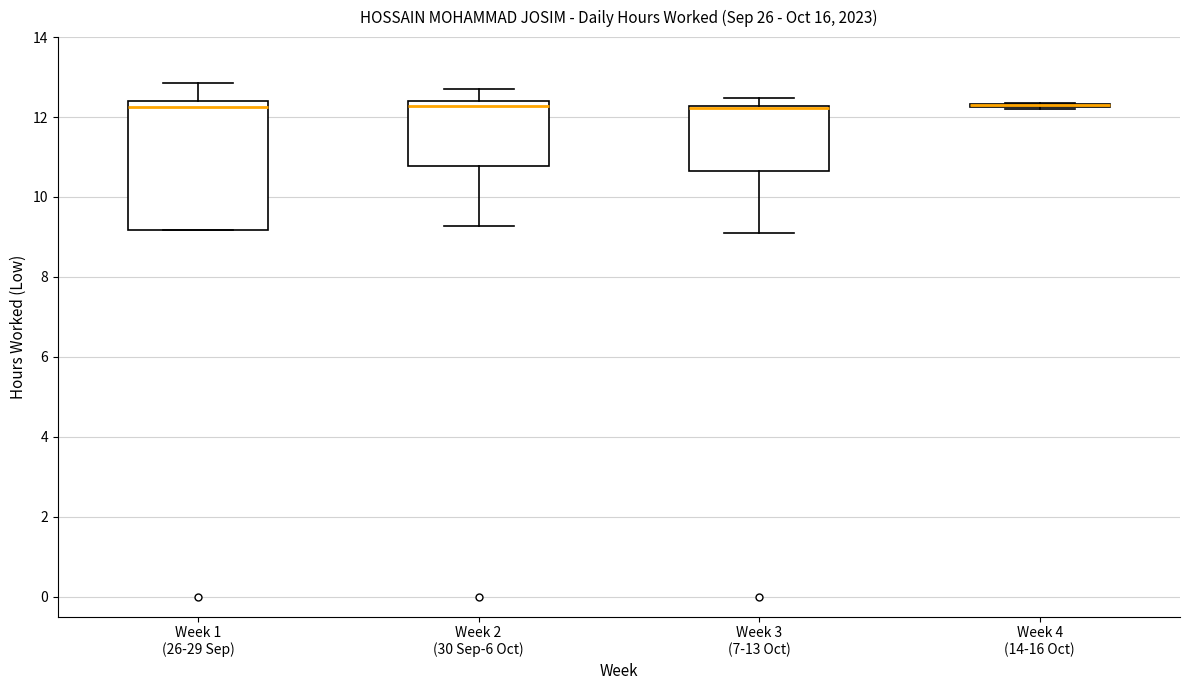

Comparing the boxes themselves (not the whiskers), which one is the tallest?

Week 1 (26-29 Sep)